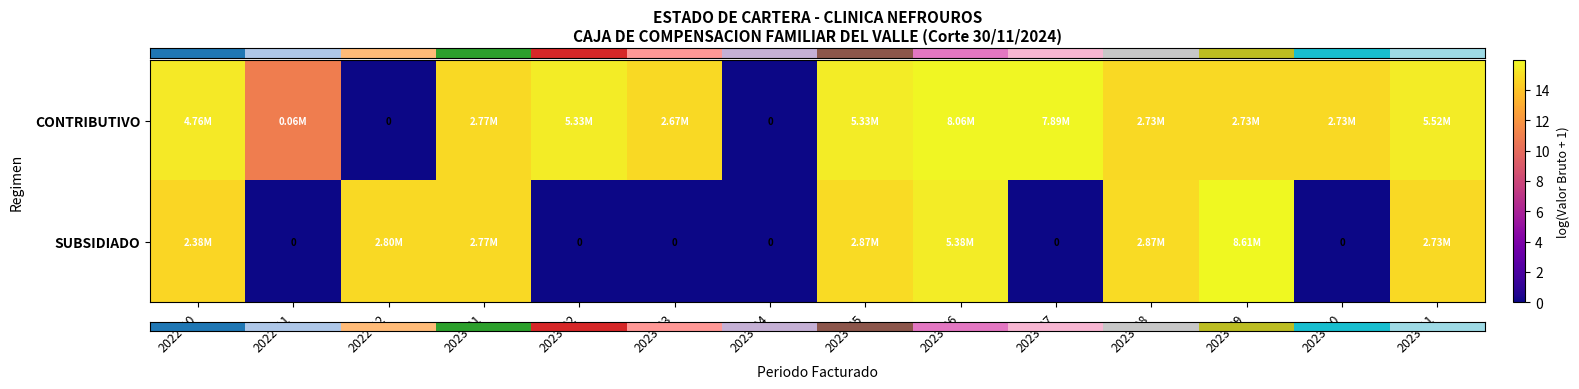

Between 2023-02 and 2023-08, which is larger?

2023-02